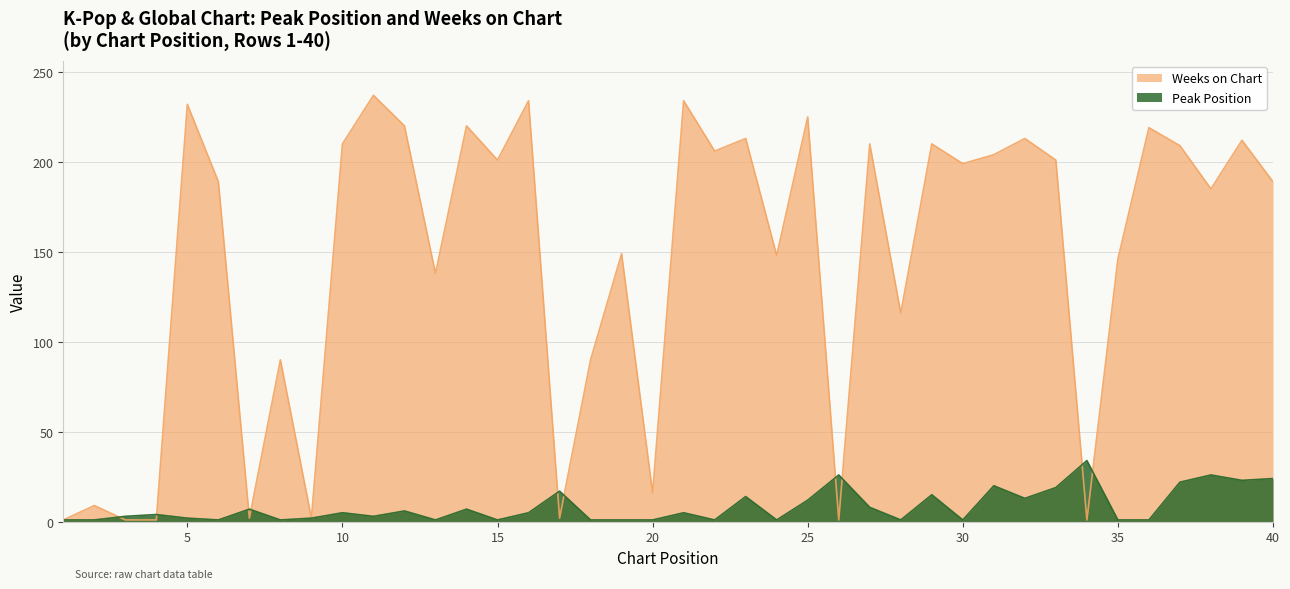

What is the value of the Weeks on Chart point at the 1st from the left?

1